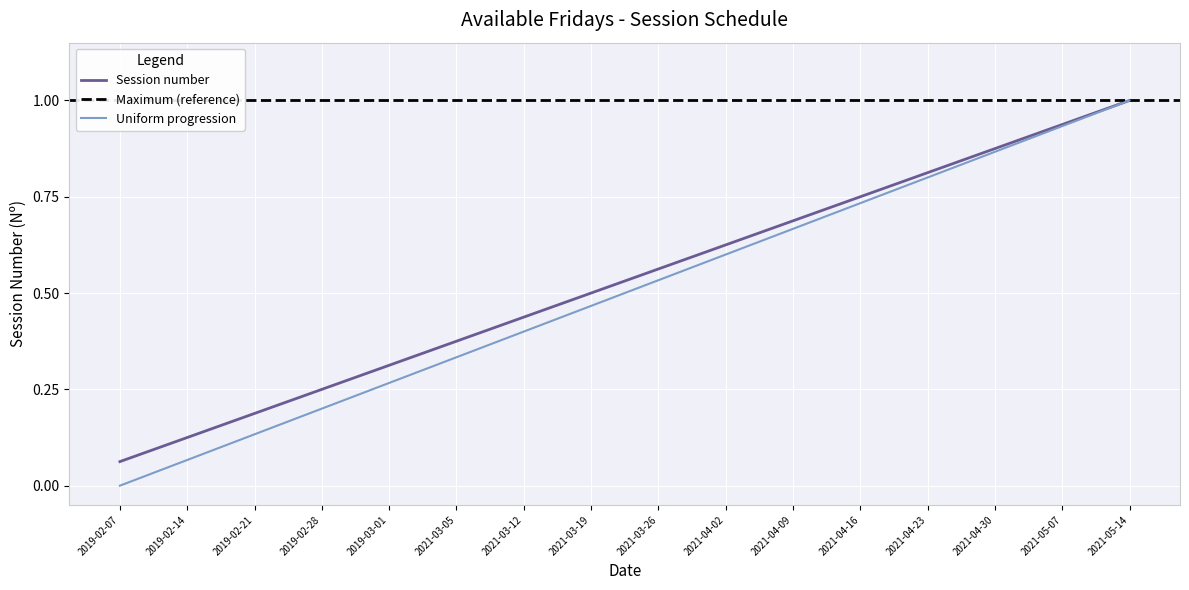

What is the difference between the values at 2019-02-21 and 2019-02-07?

0.1